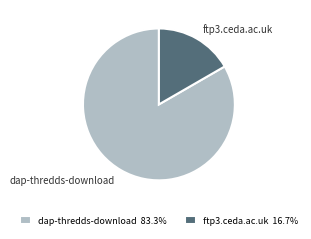

How many slices are in this pie chart?

2